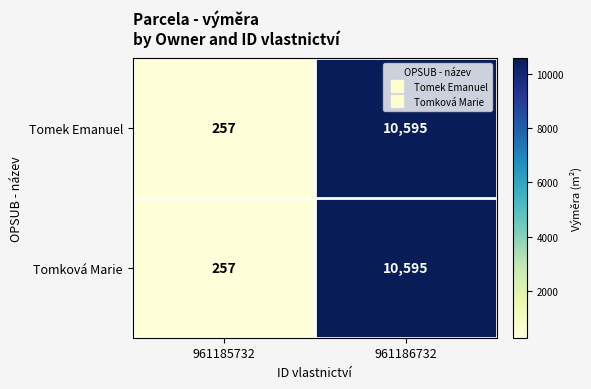

Reading left to right, extract all data points from this chart.

Tomek Emanuel: 961185732=257	961186732=10595
Tomková Marie: 961185732=257	961186732=10595